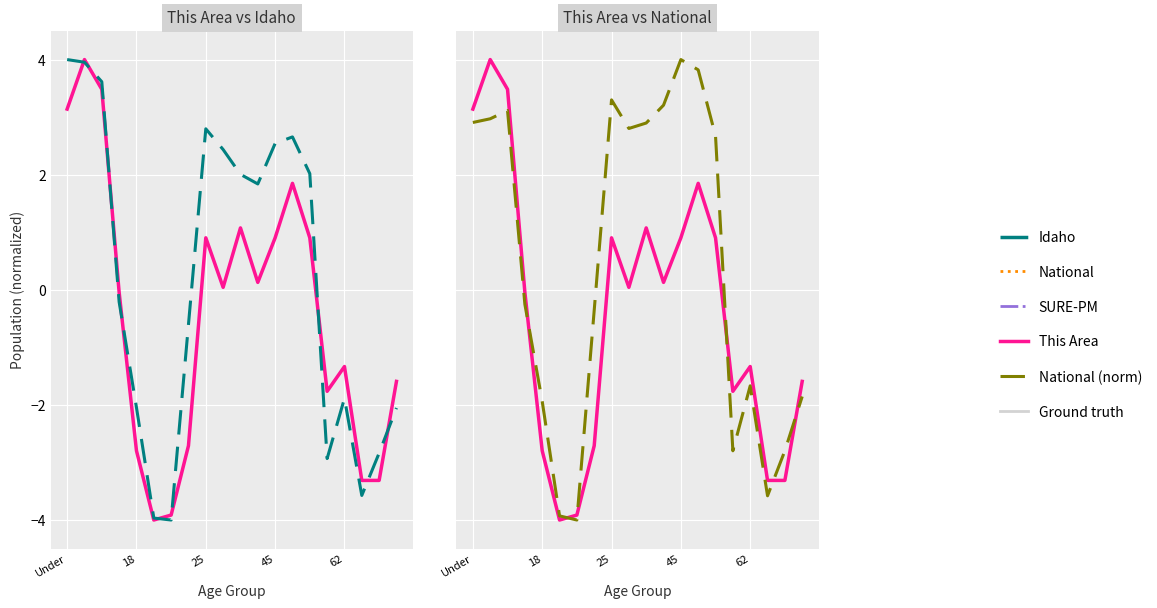

Which category has the highest value in the Idaho series?

Under